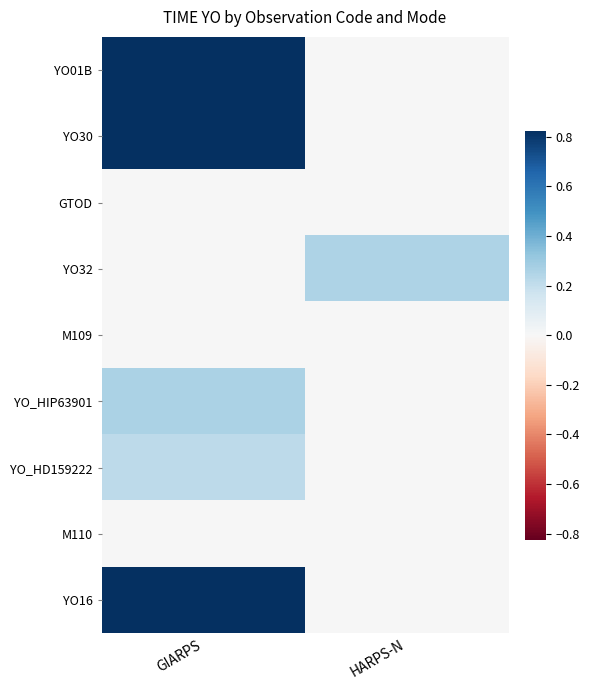

Which label corresponds to the smallest value in the chart?

HARPS-N